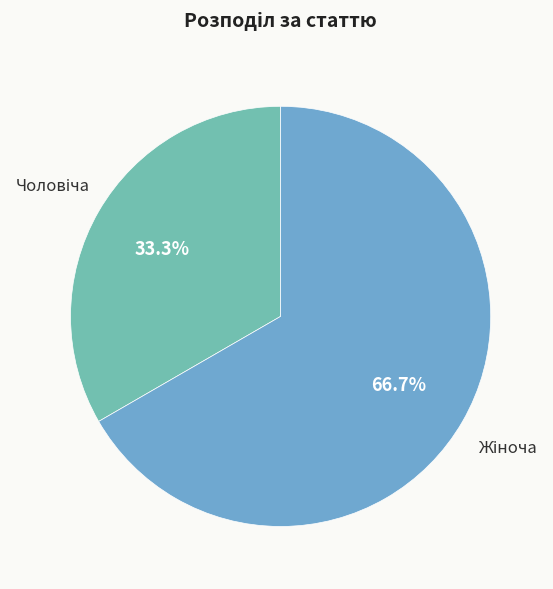

Does any single category account for the majority?

Yes